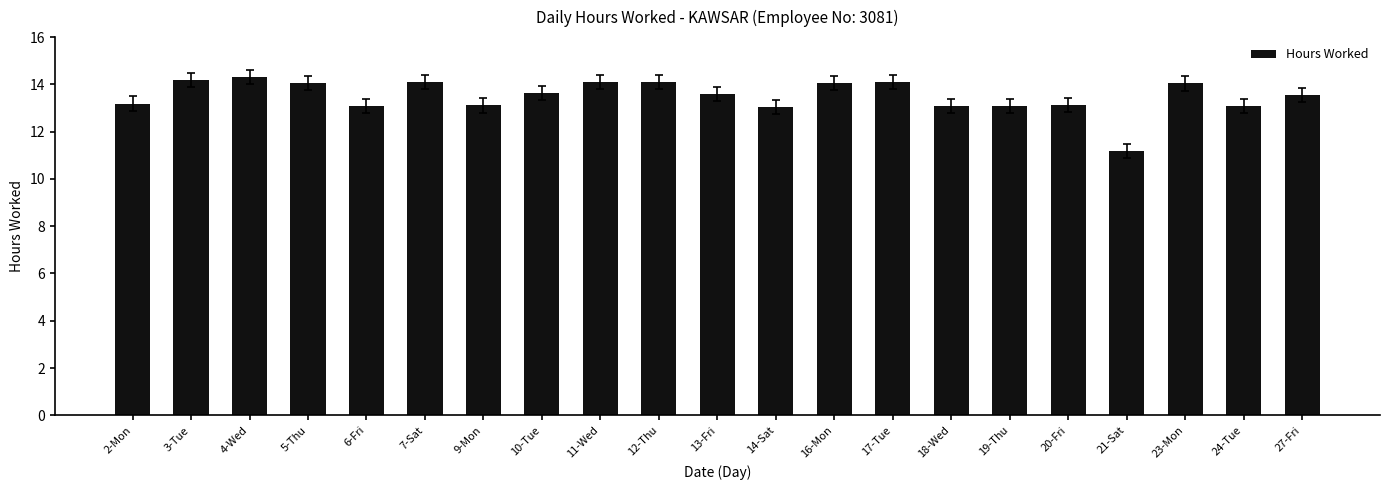

Which has a higher value, 4-Wed or 21-Sat?

4-Wed